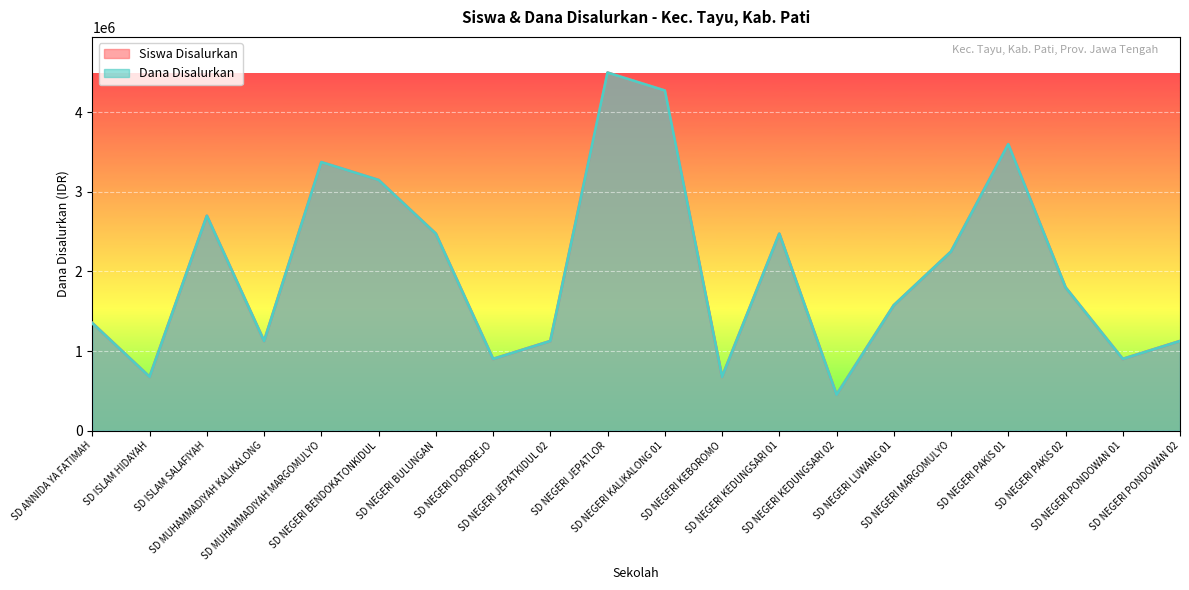

How many categories are shown in the chart?

20